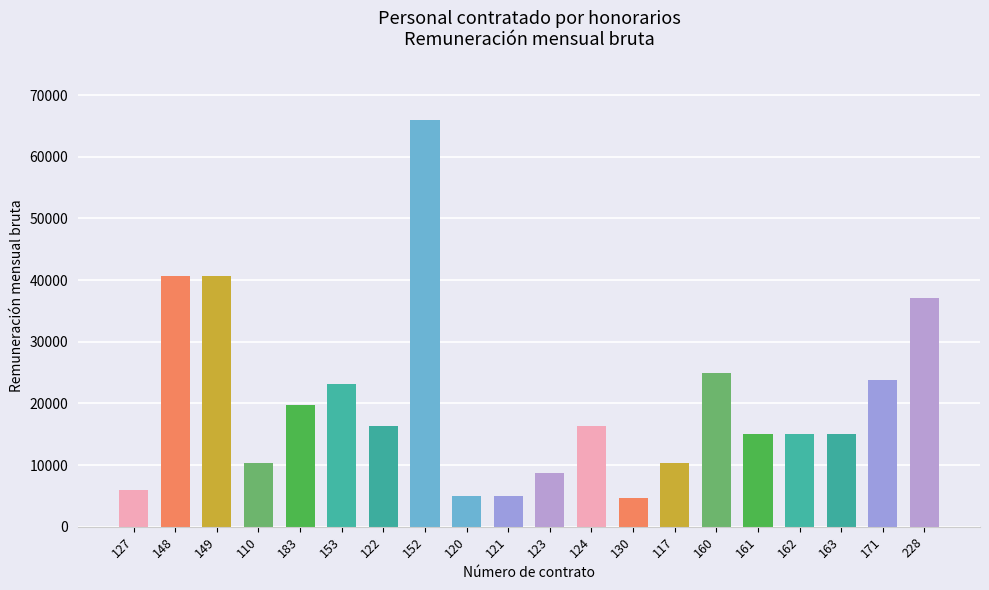

What is the difference between the second highest and second lowest values?

35588.8